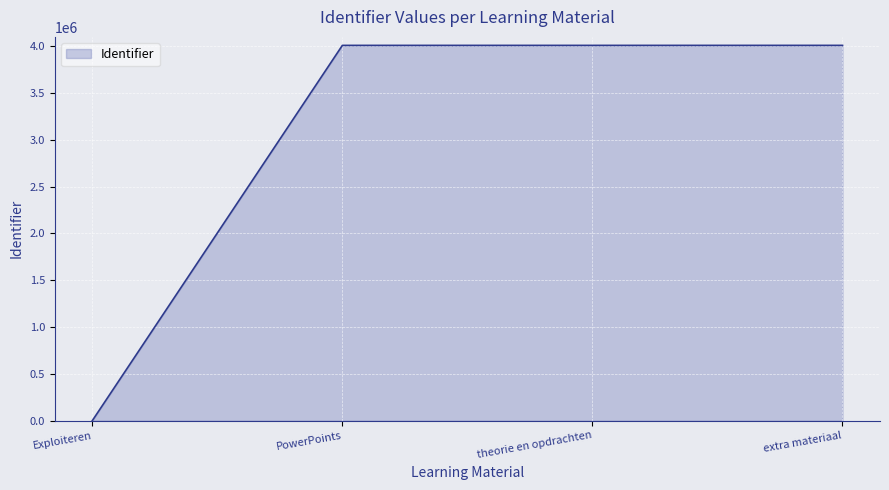

Does the chart display data point markers on the line(s)?

No